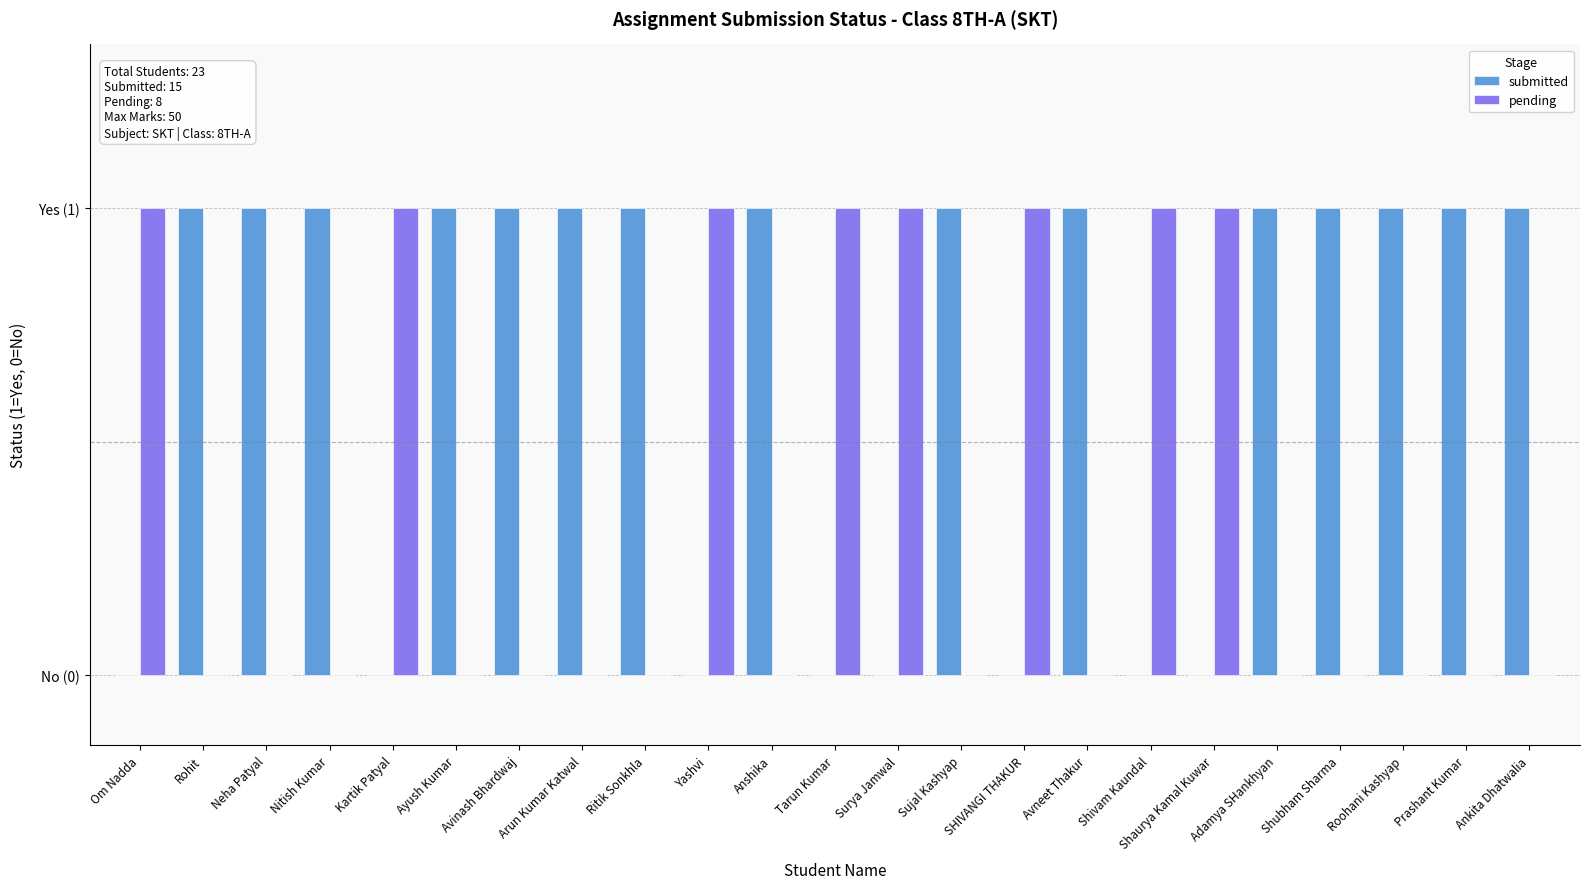

At Shubham Sharma, list the series in order from smallest to largest.

pending, submitted